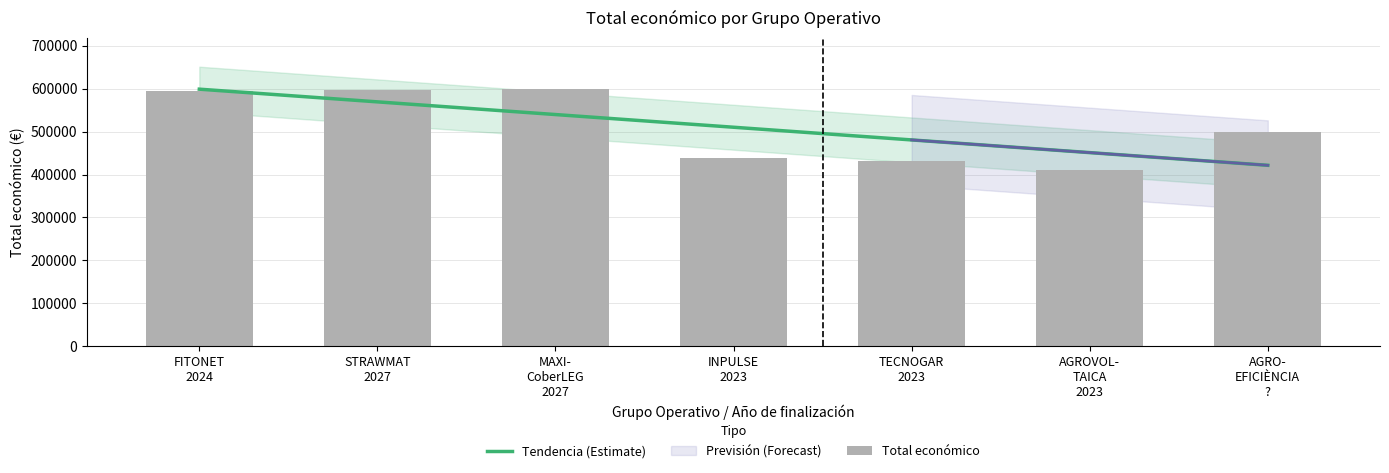

How many bars are there in total?

7